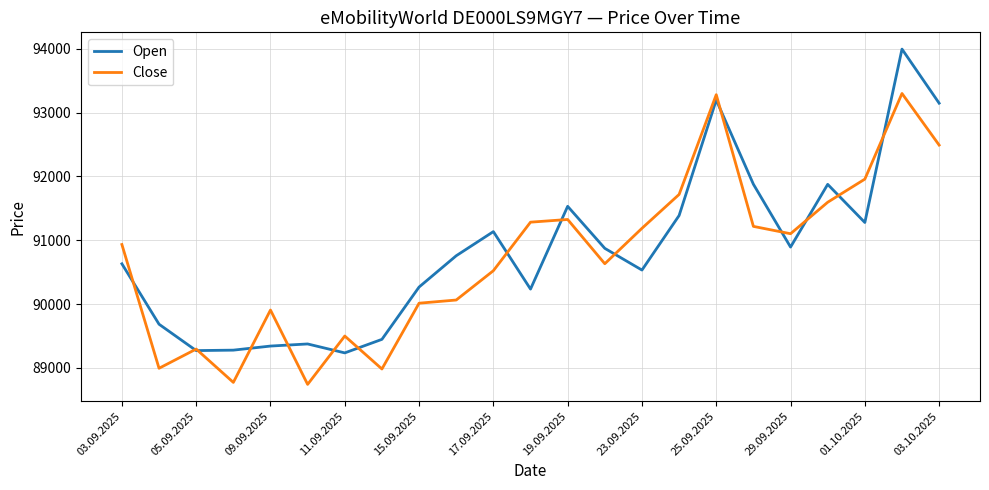

In Close, how many points are higher than both neighbors (excluding endpoints)?

6